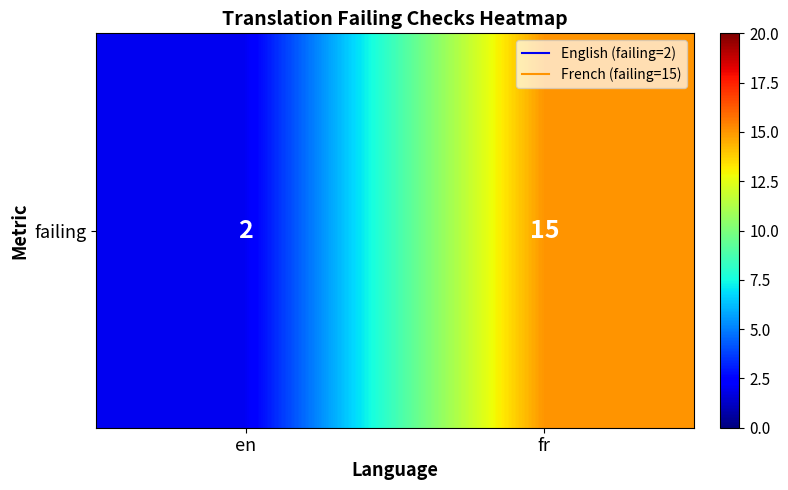

What is the smallest value displayed?

2